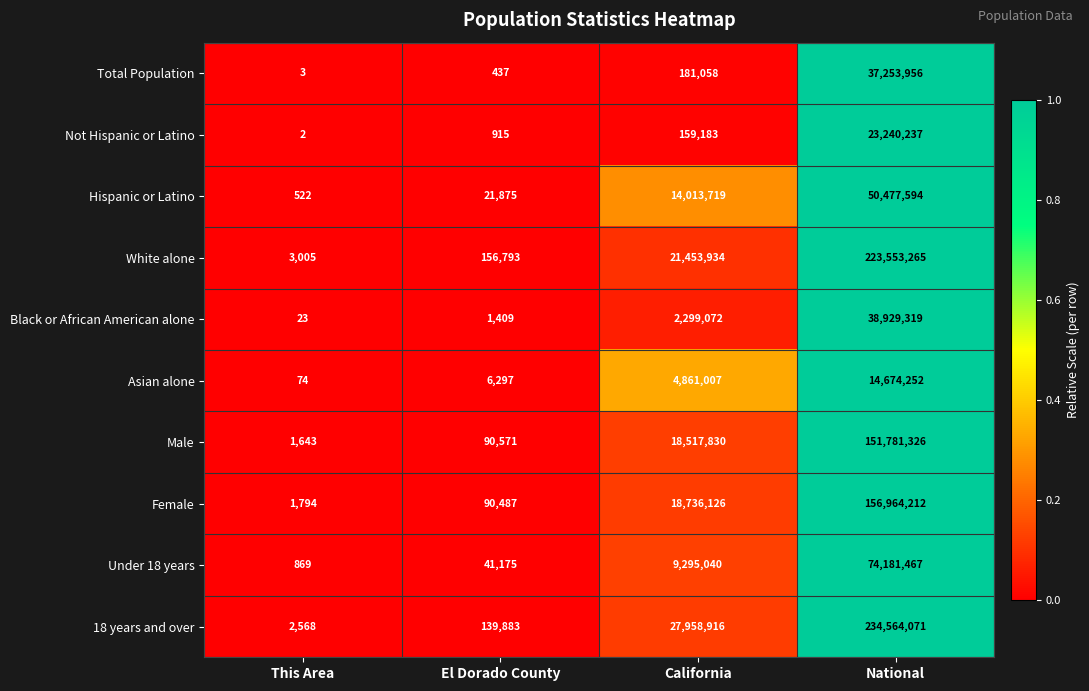

Rank the series at National from lowest to highest value.

Asian alone, Not Hispanic or Latino, Total Population, Black or African American alone, Hispanic or Latino, Under 18 years, Male, Female, White alone, 18 years and over